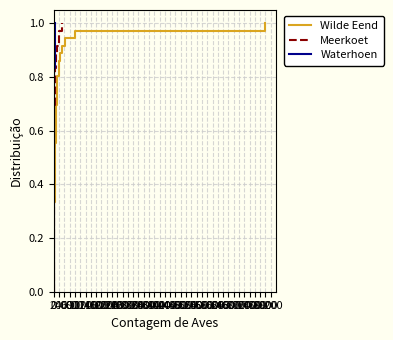

What is the difference between the Meerkoet values at 6200 and 5200?

0.1